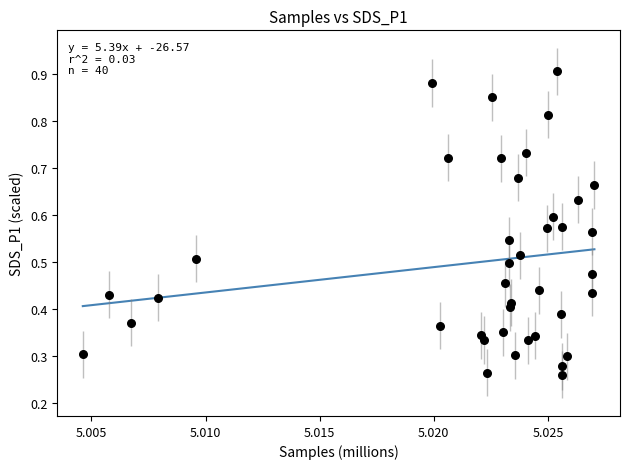

How many data points are displayed?

40